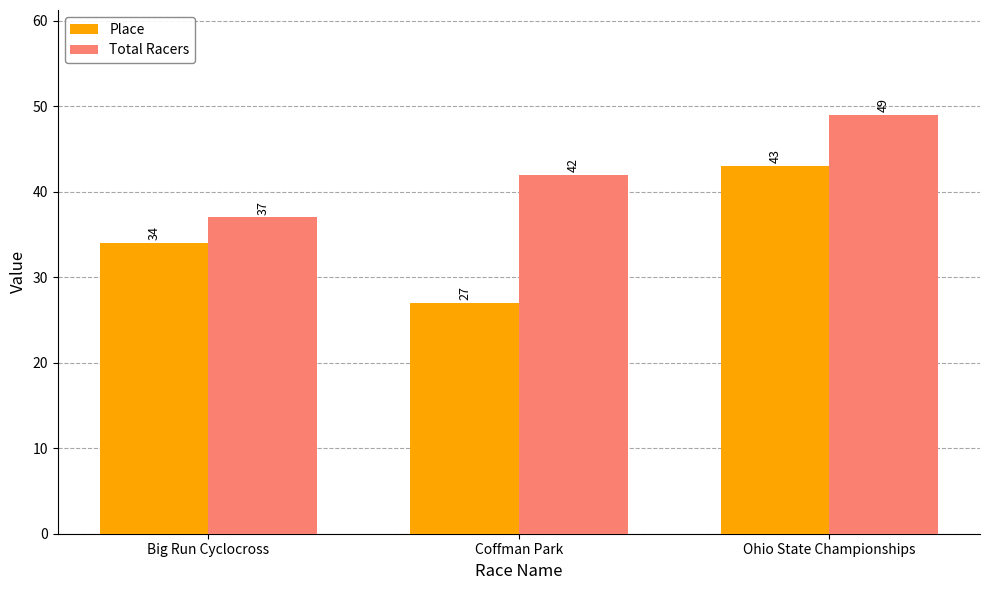

How many bars are there in total?

6